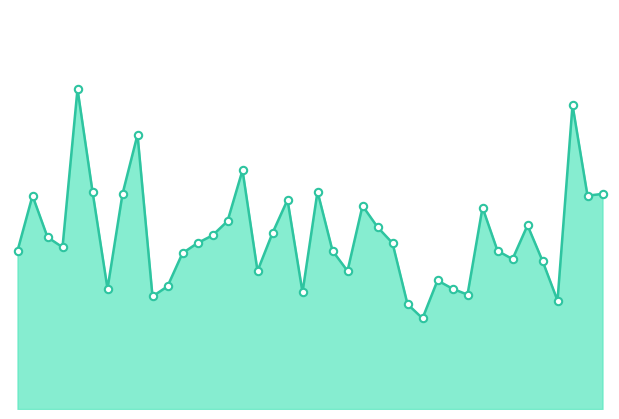

How many lines are shown in the chart?

1